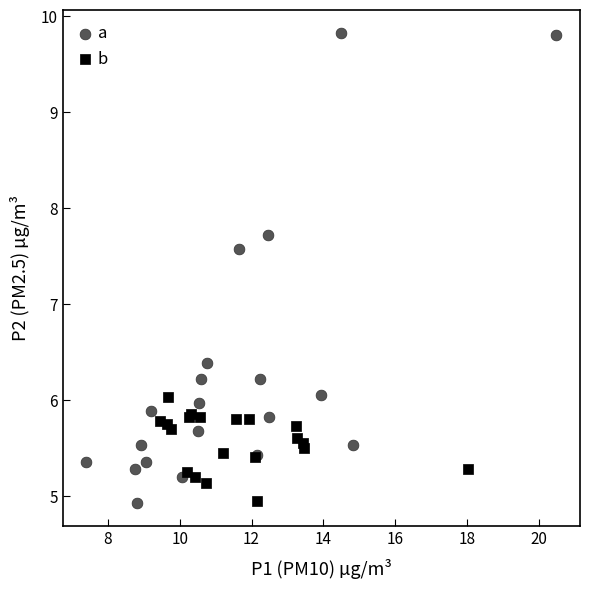

Which series reaches the maximum Y coordinate?

a